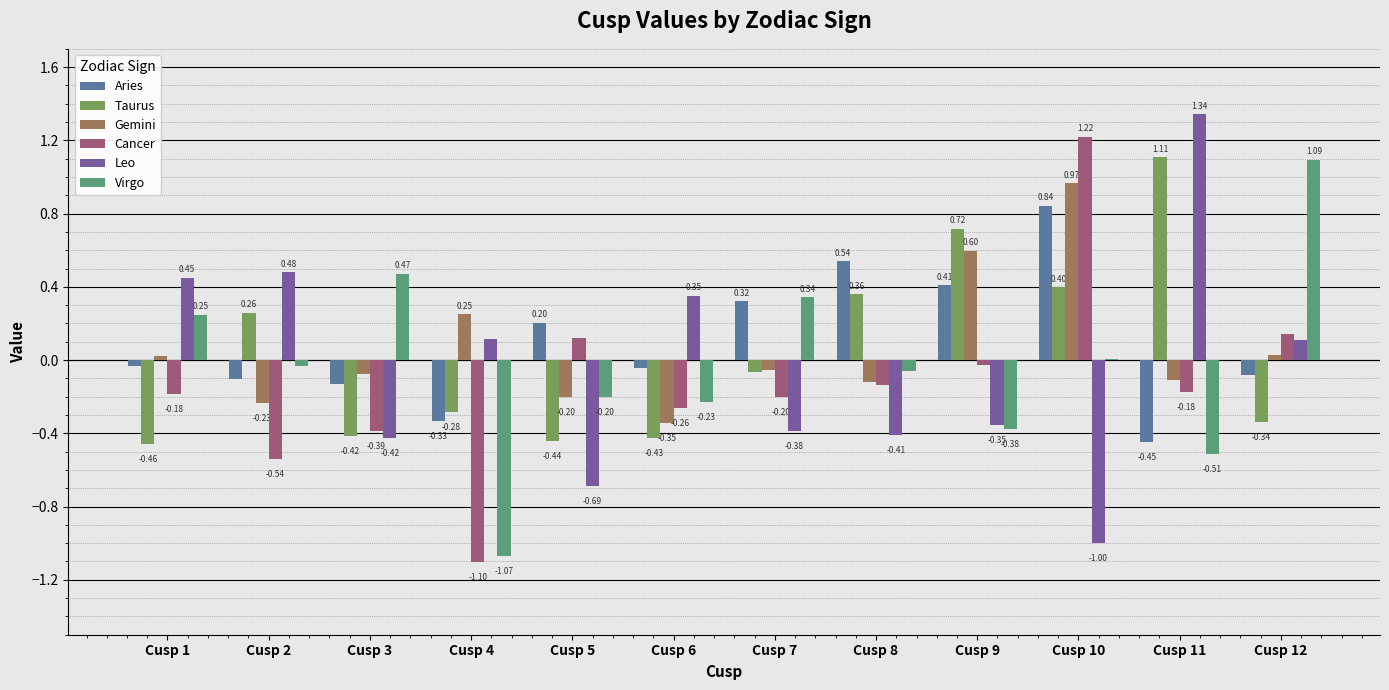

What is the sum of the Cancer values at Cusp 3 and Cusp 4?

-1.5